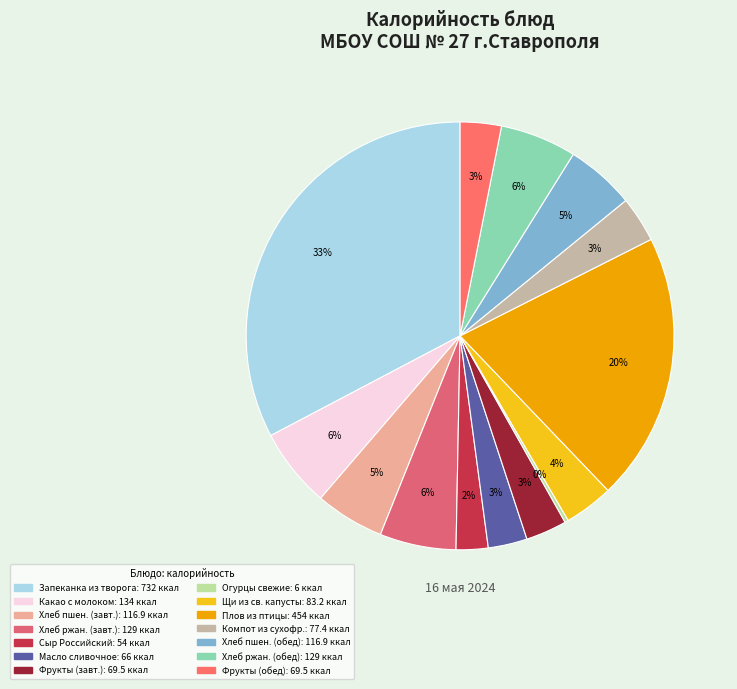

How many segments does this pie chart have?

14